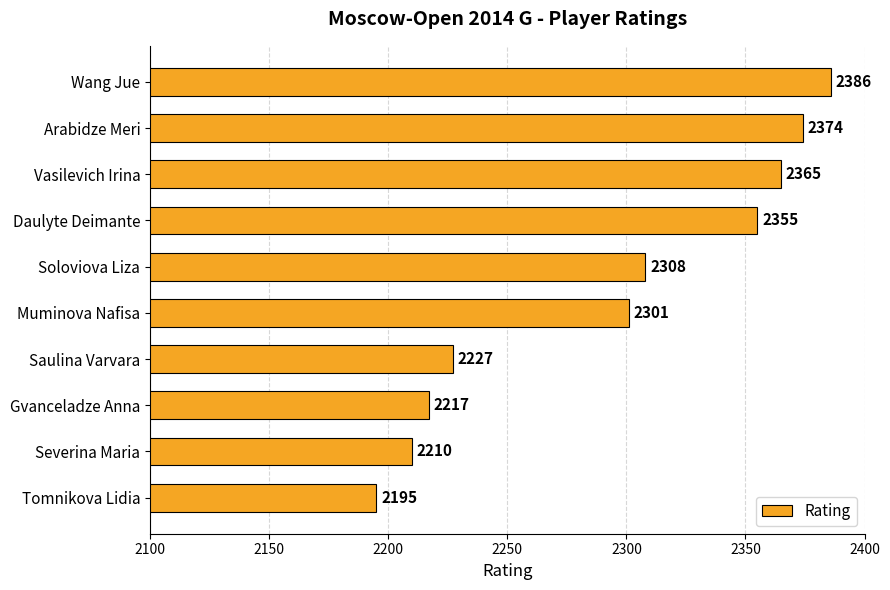

Are the bars grouped side by side (vs. stacked)?

No